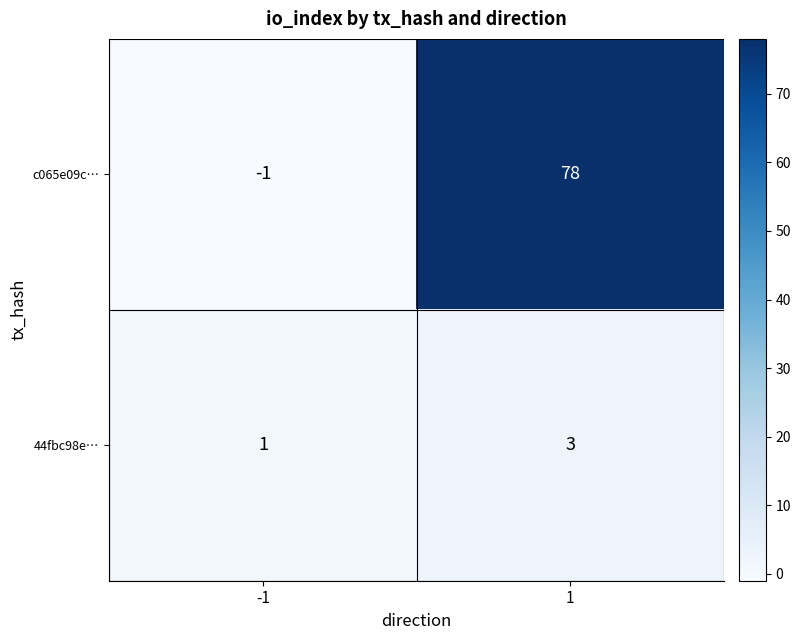

Reading left to right, transcribe all the data shown in this chart.

c065e09c…: -1=-1	1=78
44fbc98e…: -1=1	1=3